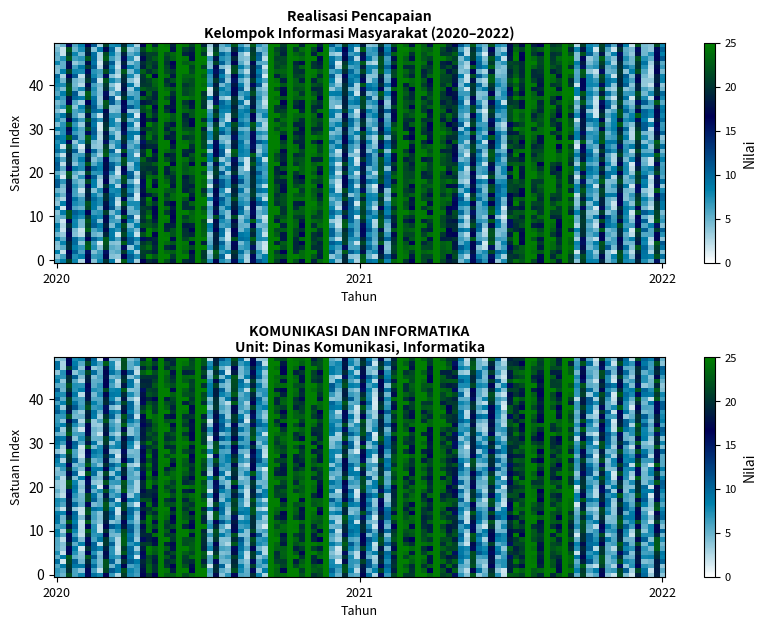

What is the change in value from 2021 to 2022?

+20